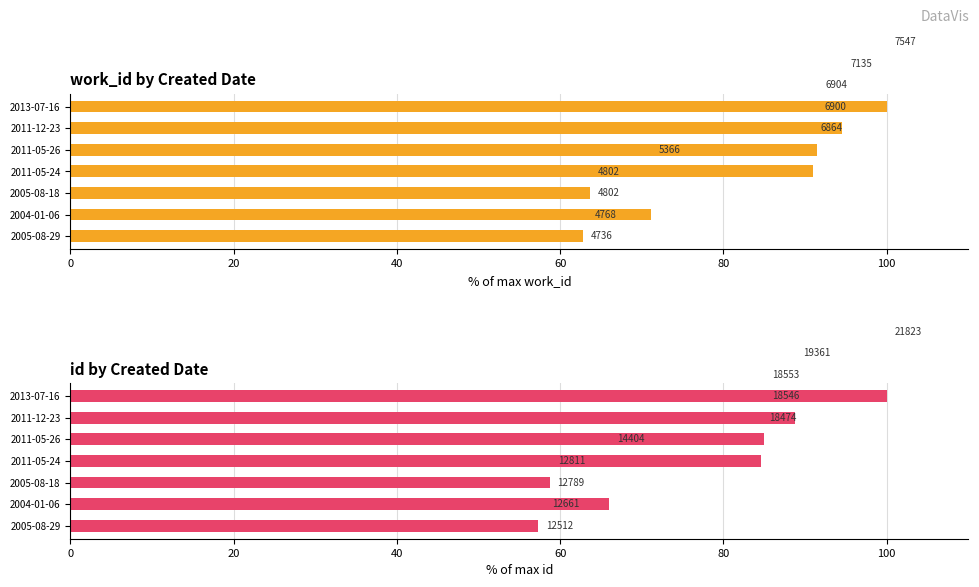

What is the difference between the maximum and second lowest values in the id series?

42.0